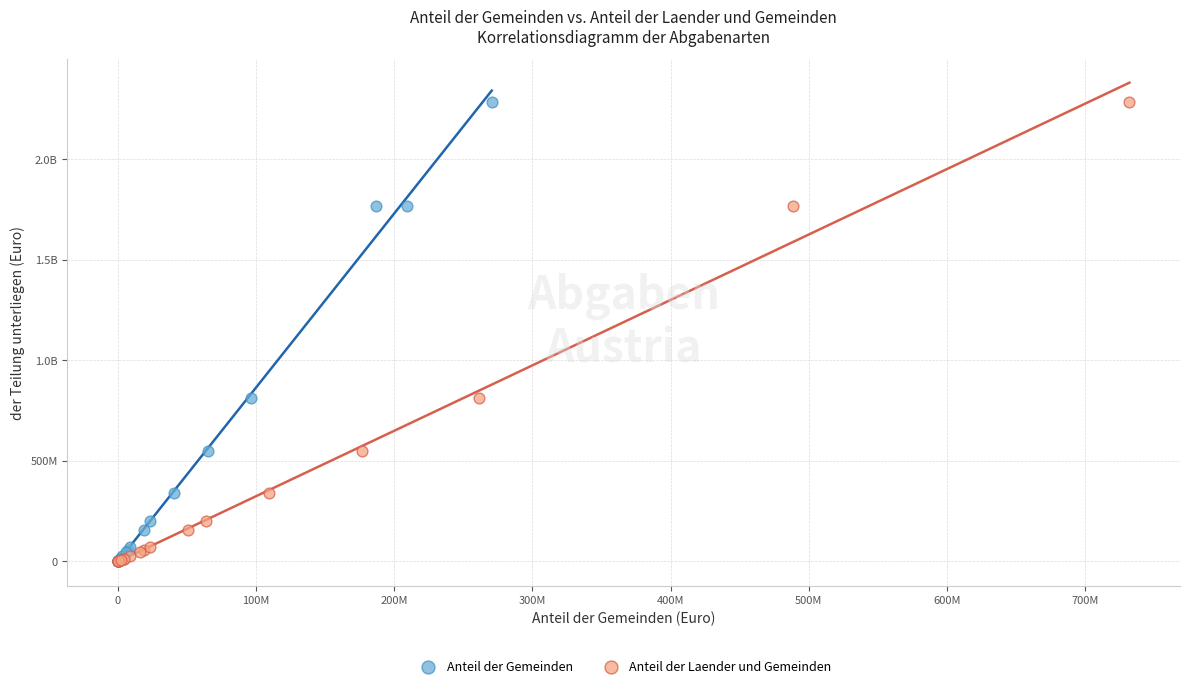

What are all the series names shown in the legend?

Anteil der Gemeinden, Anteil der Laender und Gemeinden